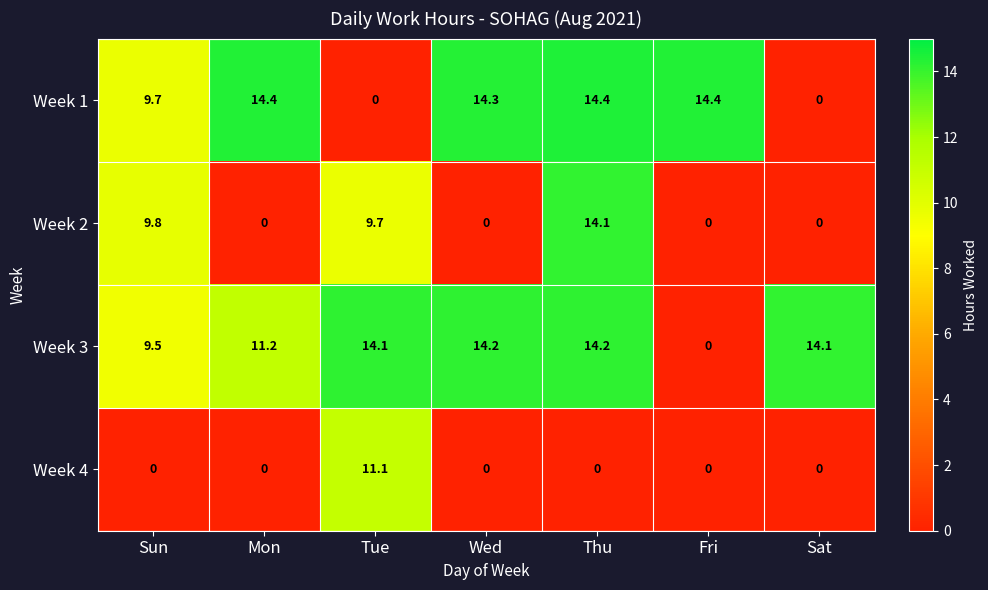

At how many categories does at least one series exceed 3?

7